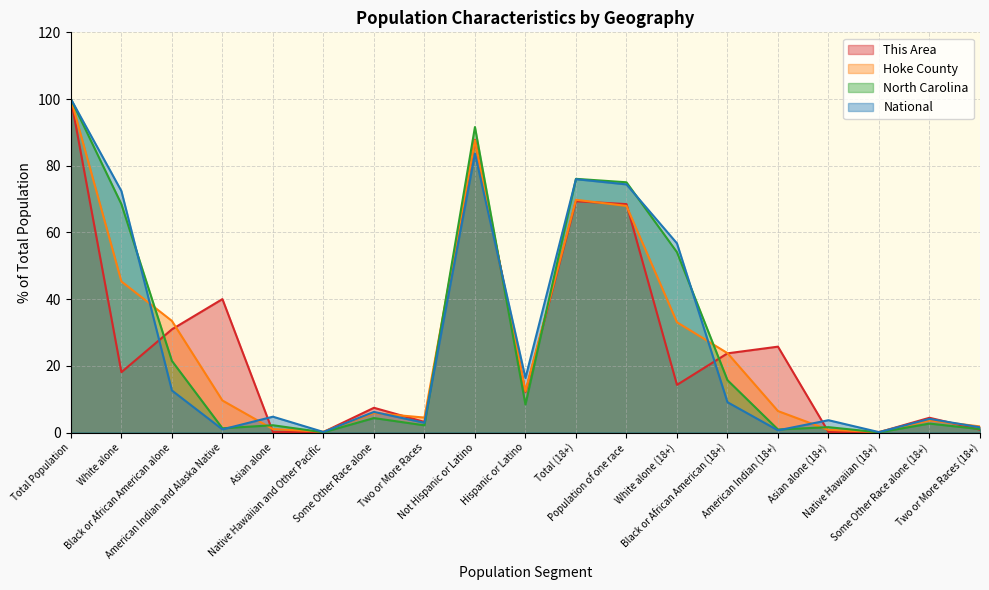

What is the label of the 2nd point from the right?

Some Other Race alone (18+)